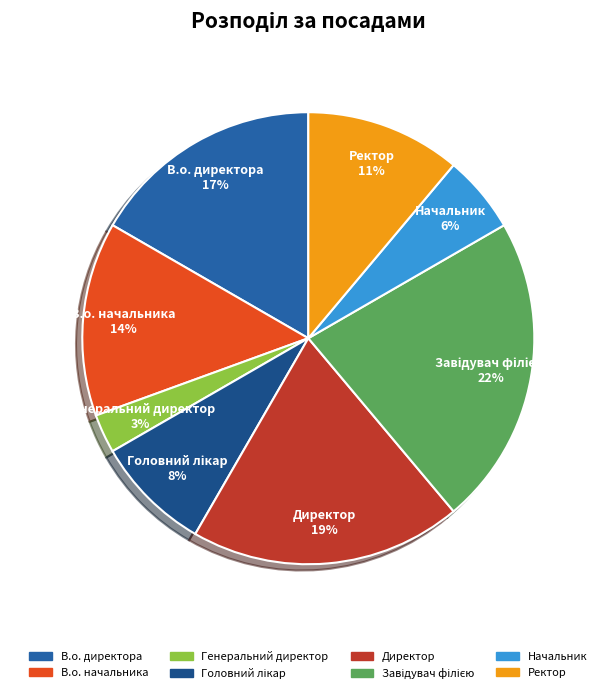

Does В.о. директора represent more than half of the total?

No